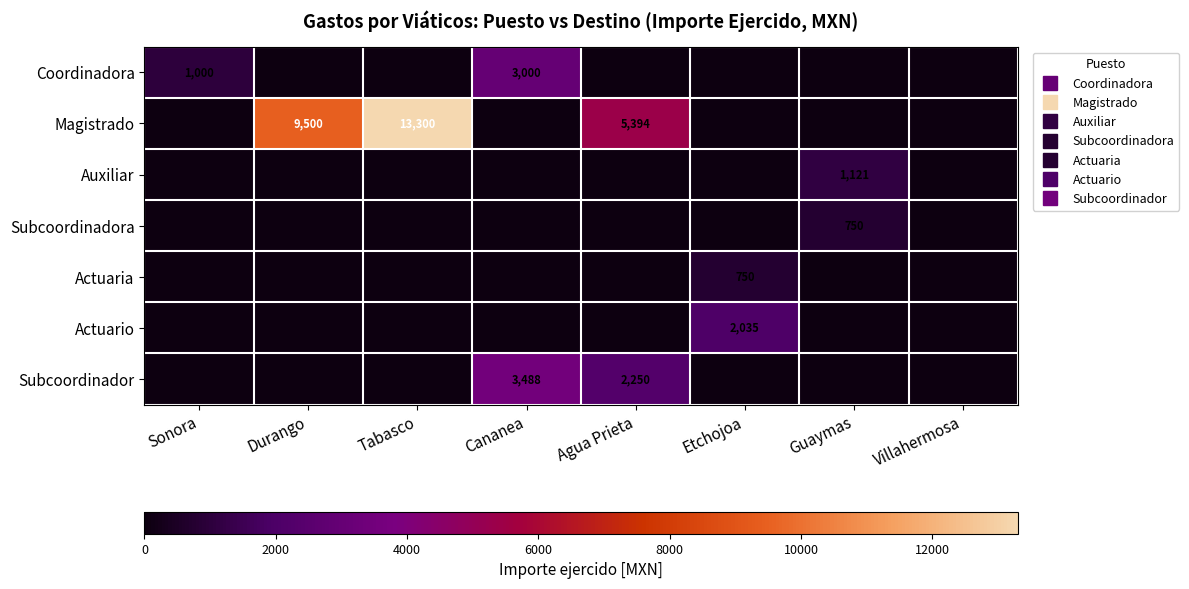

The Subcoordinadora series shows 0 at Agua Prieta. True or false?

True